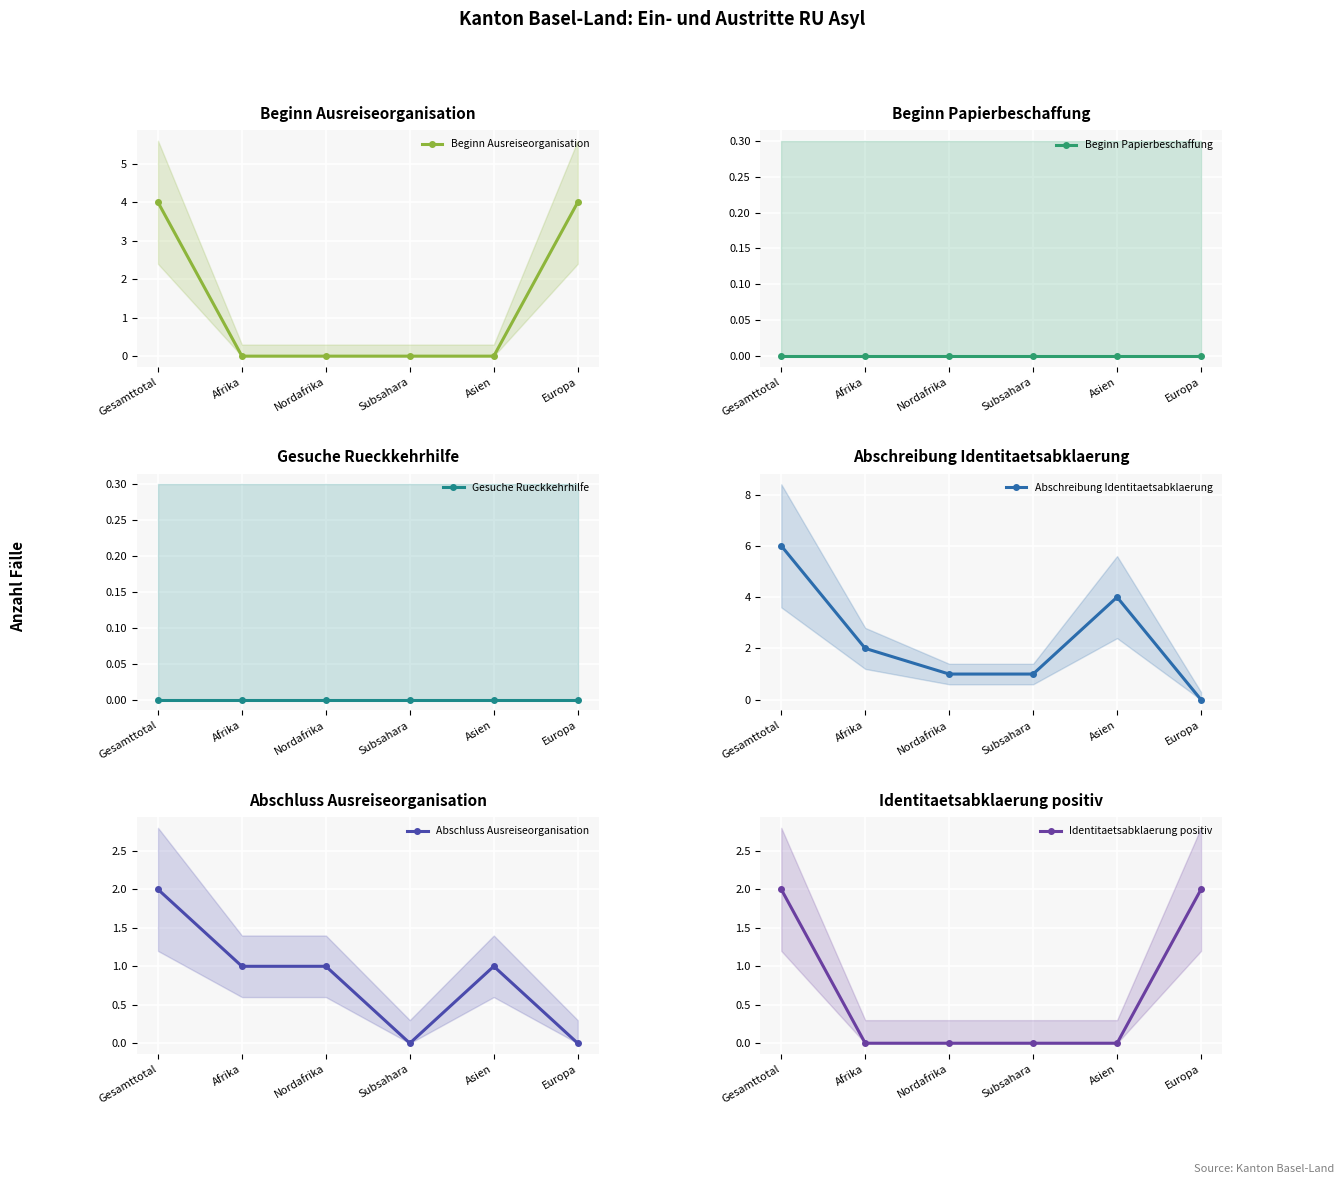

What is the difference between the highest and lowest values at Asien?

4